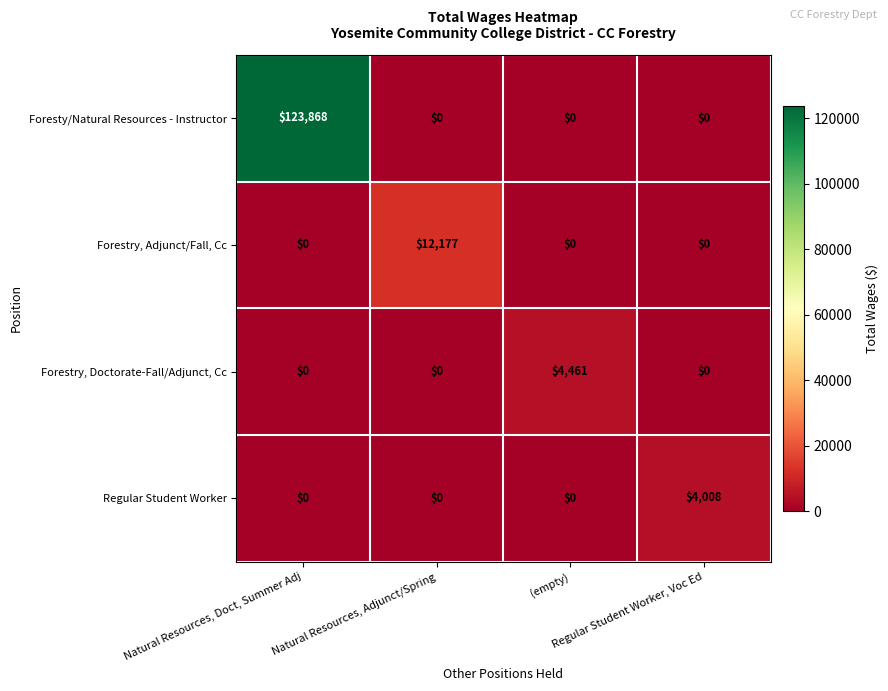

Which series has the largest total across all categories?

Foresty/Natural Resources - Instructor